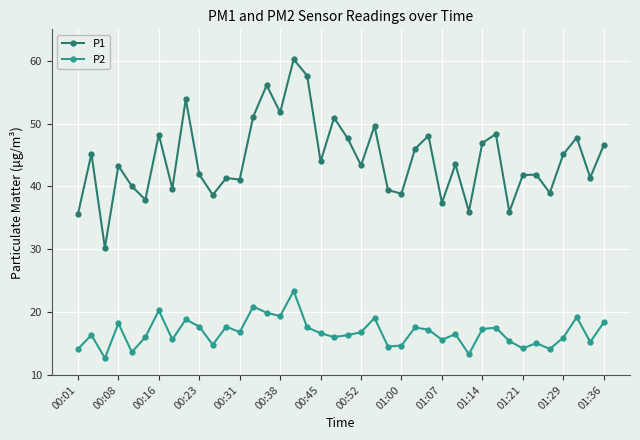

At how many categories does at least one series exceed 19?

40